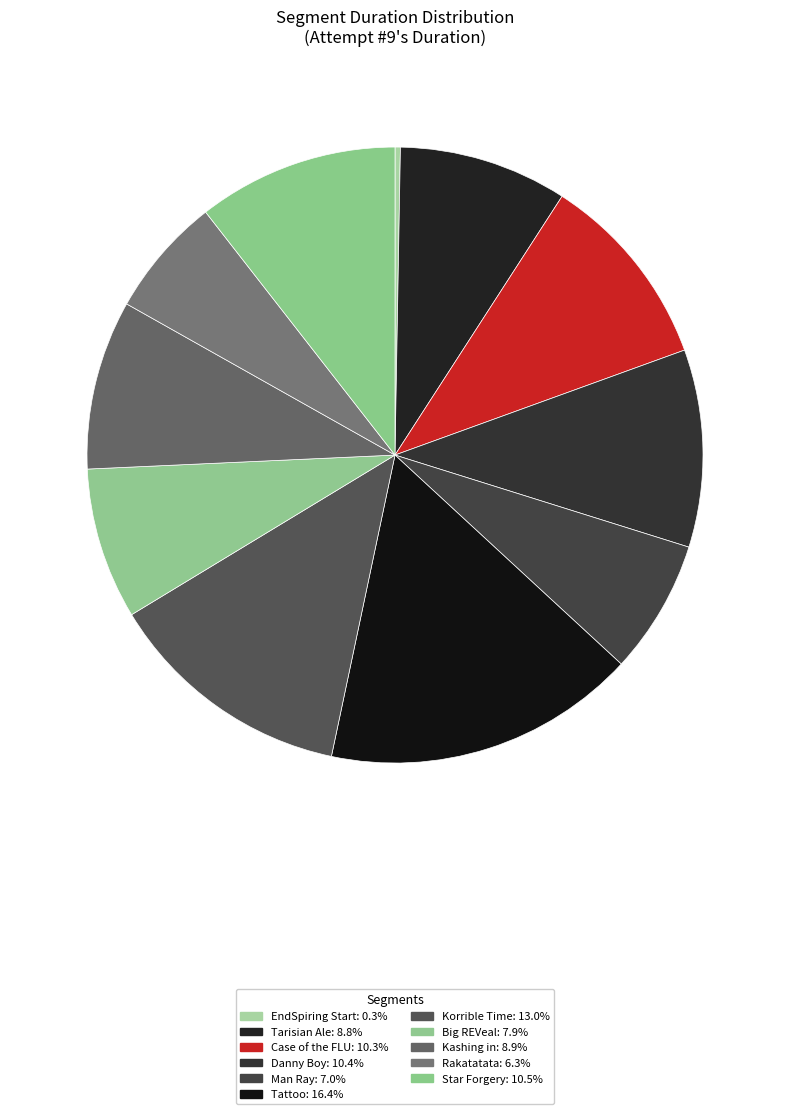

How many segments does this pie chart have?

11